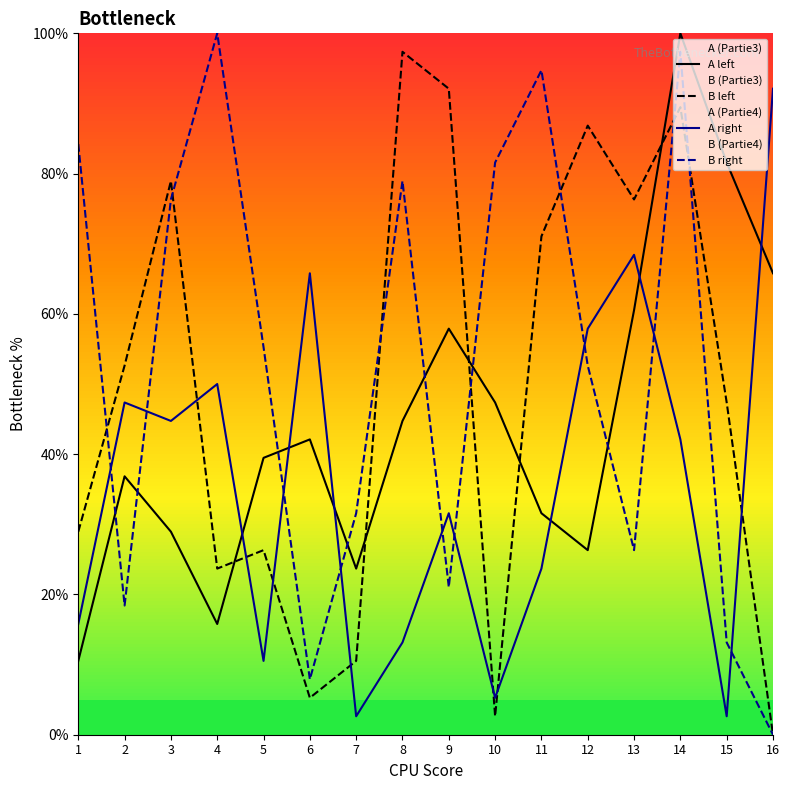

What is the average value of the A left series?

44.6